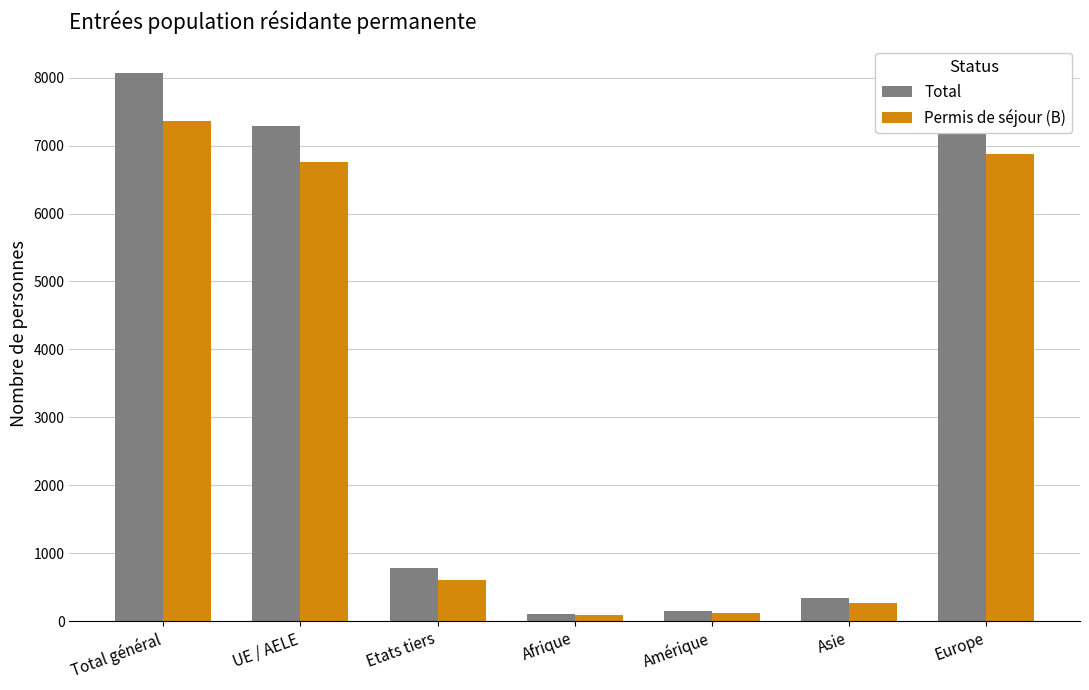

At which label does Total reach its peak?

Total général